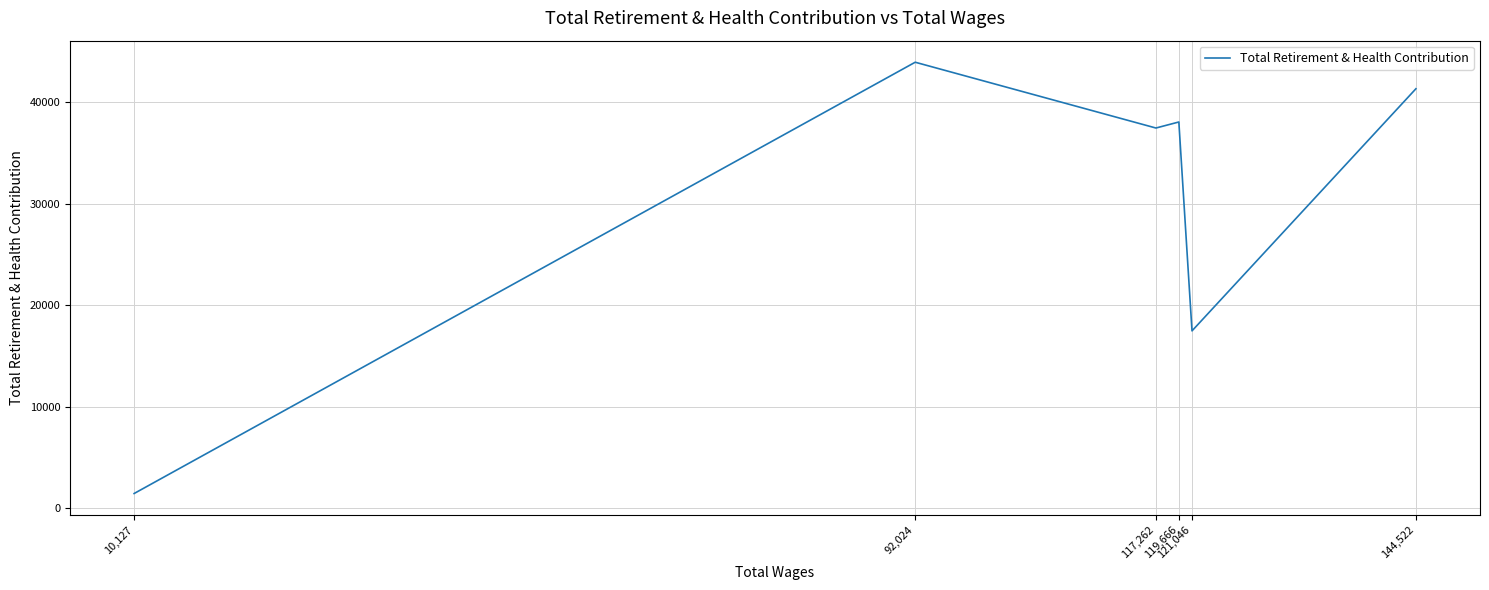

Is this an area chart (filled region under the line)?

No